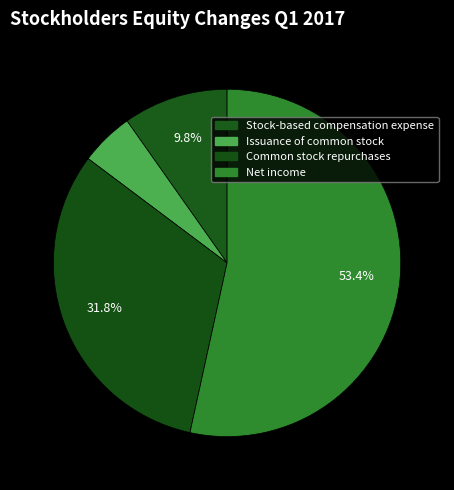

Count the number of slices in the pie.

4